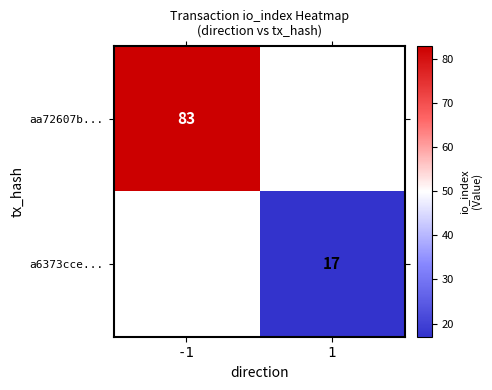

Is the value of aa72607b... at -1 greater than the value of a6373cce... at 1?

Yes